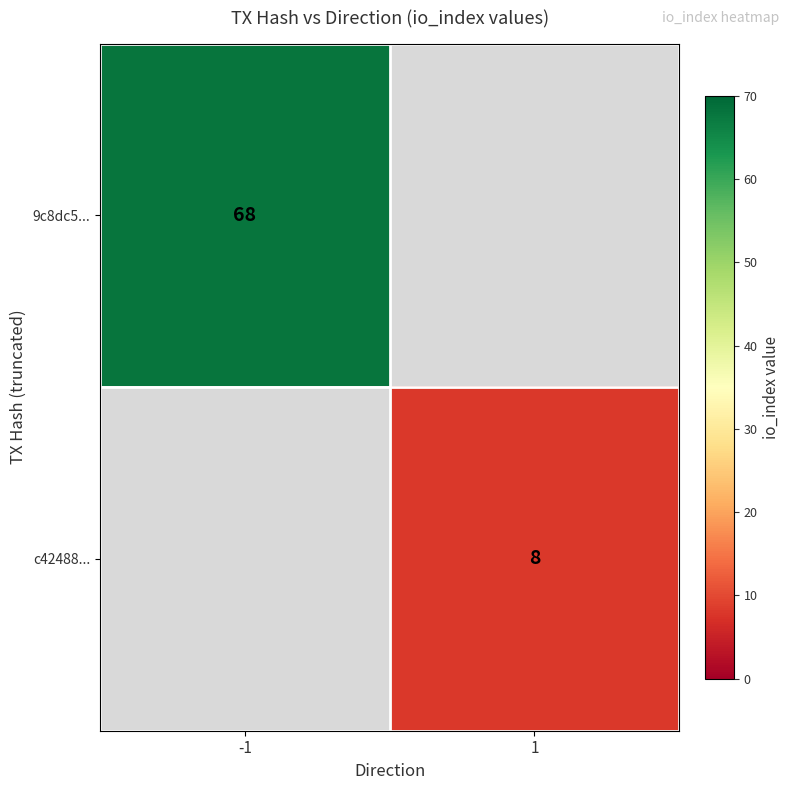

The value of 9c8dc5... at -1 is 68. True or false?

True